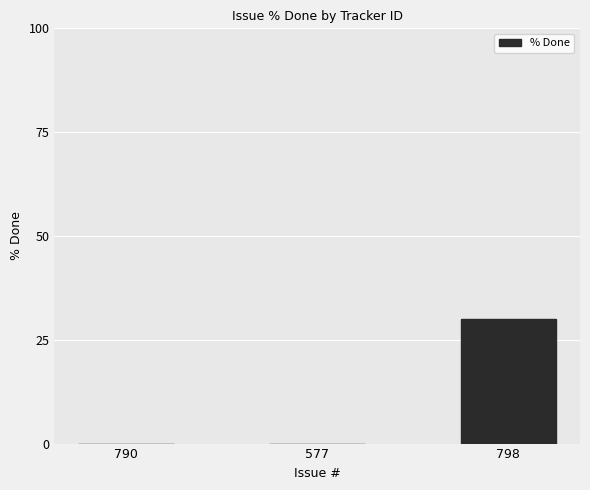

The chart shows a value of 13 at 798. True or false?

False